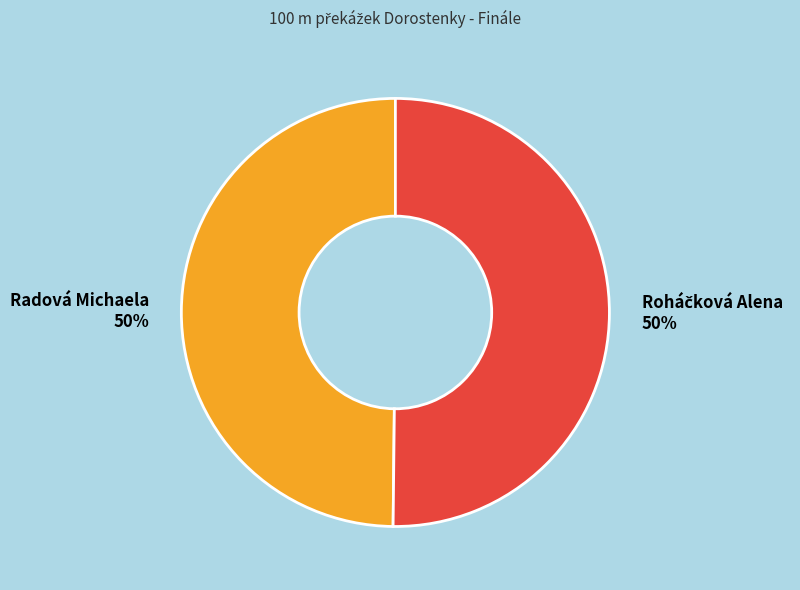

To the nearest percent, what percentage of the pie is Radová Michaela?

50%